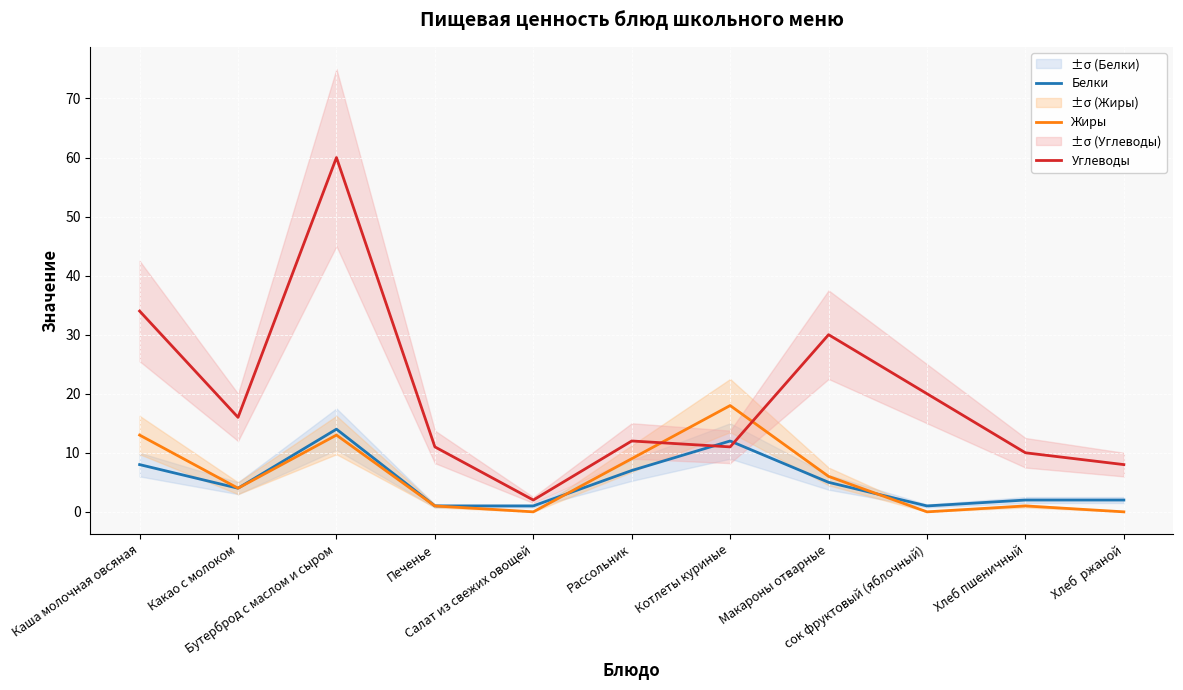

What is the total value across all series at Котлеты куриные?

41